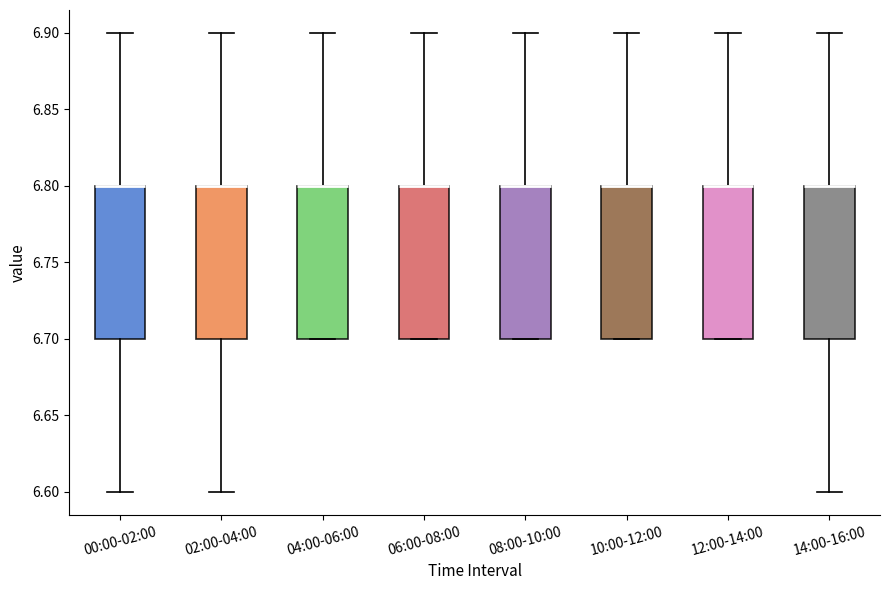

Reading left to right, read every box against the y-axis: the position of its median line, the range the box covers, and the ends of its whiskers. The values are not printed on the chart, so give them approximately, as read against the axis.

00:00-02:00: median 6.8 (drawn on the box's upper edge), box 6.7 to 6.8, whiskers 6.6 to 6.9
02:00-04:00: median 6.8 (drawn on the box's upper edge), box 6.7 to 6.8, whiskers 6.6 to 6.9
04:00-06:00: median 6.8 (drawn on the box's upper edge), box 6.7 to 6.8, whiskers 6.7 to 6.9
06:00-08:00: median 6.8 (drawn on the box's upper edge), box 6.7 to 6.8, whiskers 6.7 to 6.9
08:00-10:00: median 6.8 (drawn on the box's upper edge), box 6.7 to 6.8, whiskers 6.7 to 6.9
10:00-12:00: median 6.8 (drawn on the box's upper edge), box 6.7 to 6.8, whiskers 6.7 to 6.9
12:00-14:00: median 6.8 (drawn on the box's upper edge), box 6.7 to 6.8, whiskers 6.7 to 6.9
14:00-16:00: median 6.8 (drawn on the box's upper edge), box 6.7 to 6.8, whiskers 6.6 to 6.9